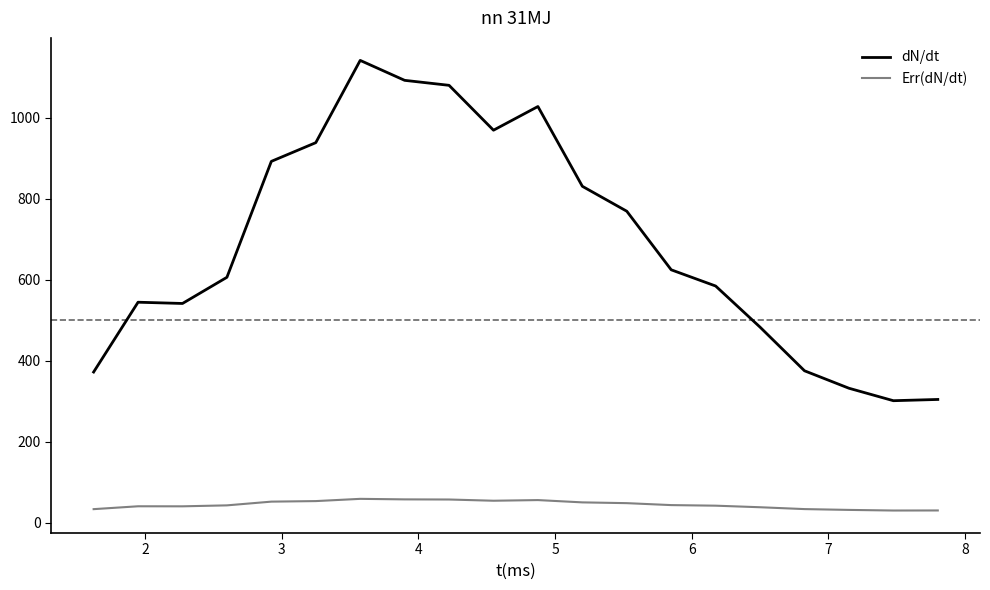

What is the minimum value for Err(dN/dt)?

30.5